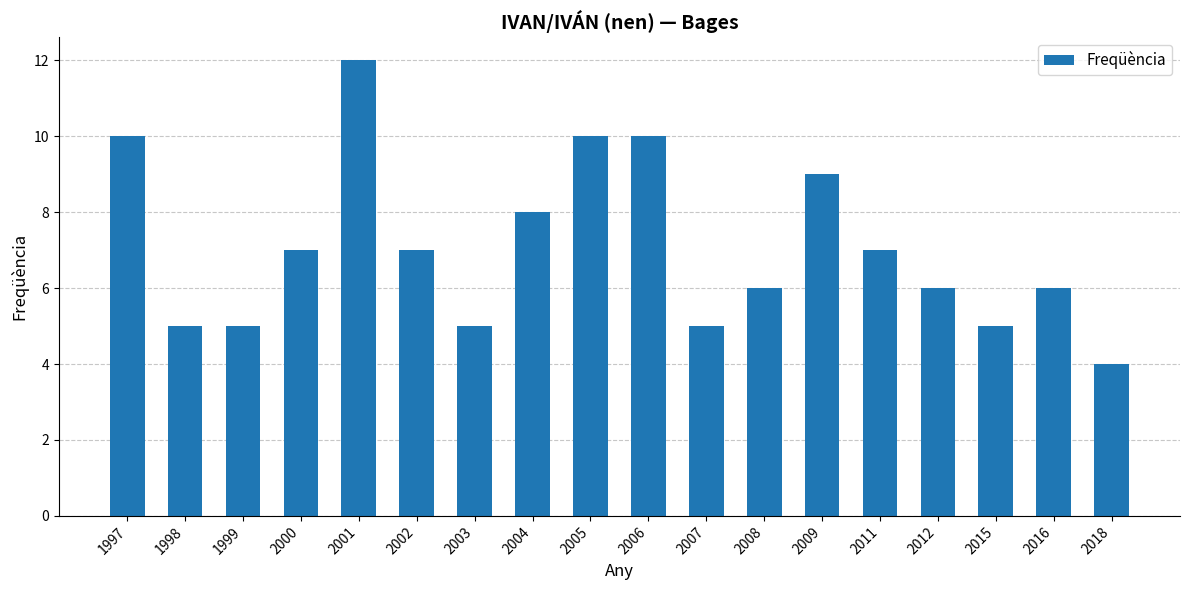

Which label corresponds to the smallest value in the chart?

2018